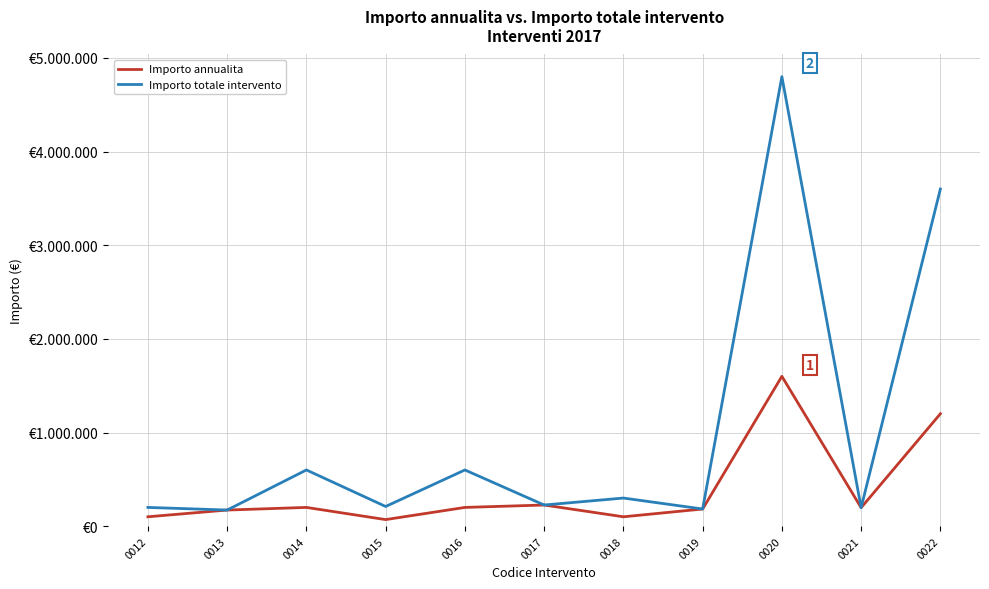

What is the difference between the maximum and second lowest values in the Importo annualita series?

1500000